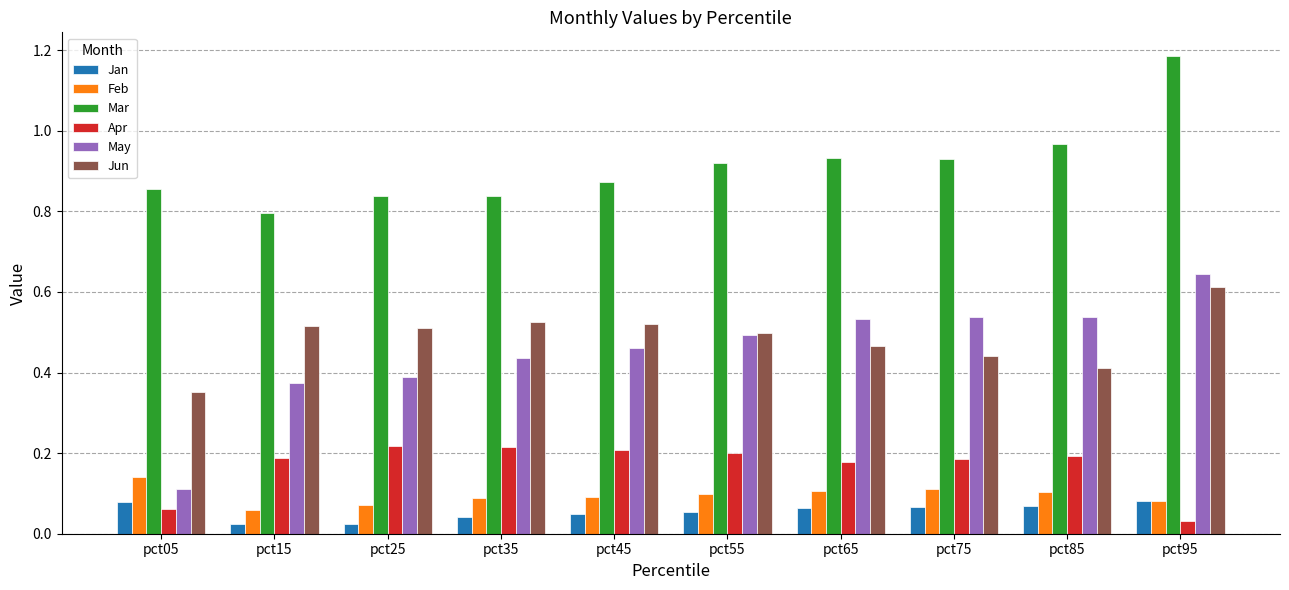

Which series has the largest range (max minus min)?

May